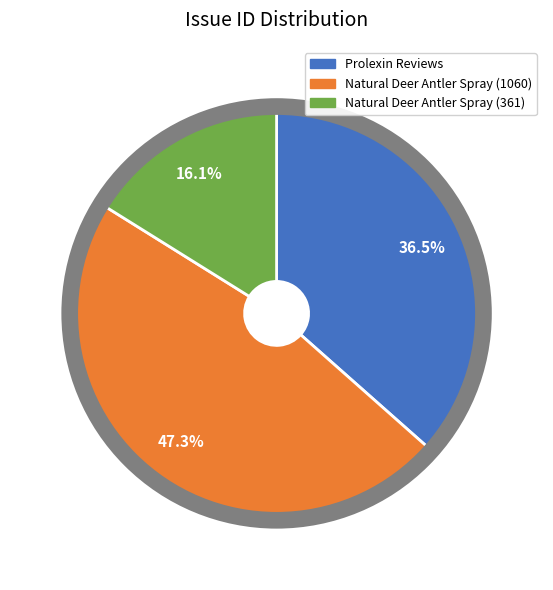

What is the largest slice in the pie chart?

Natural Deer Antler Spray (1060)